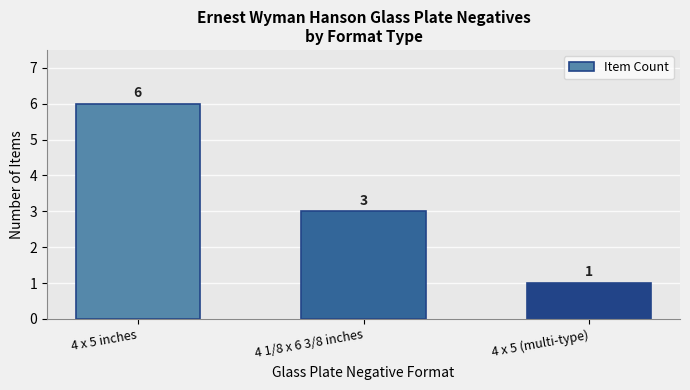

Reading left to right, what are all the values shown in this chart?

6	3	1